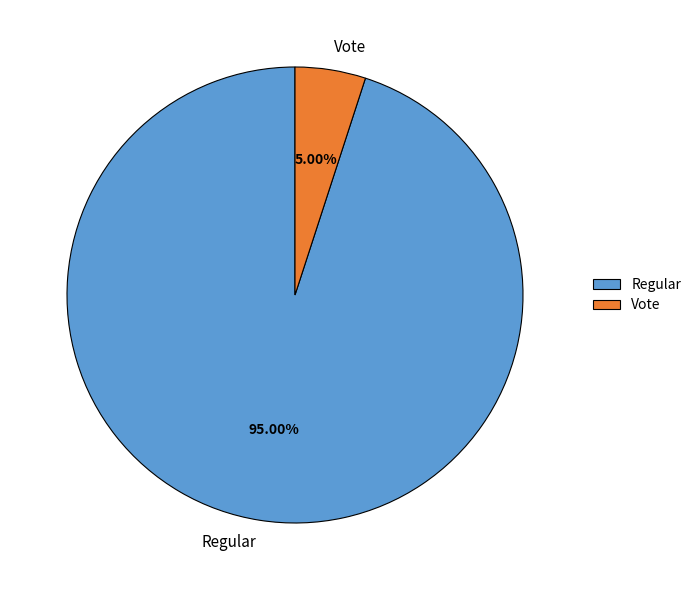

Count the number of slices in the pie.

2